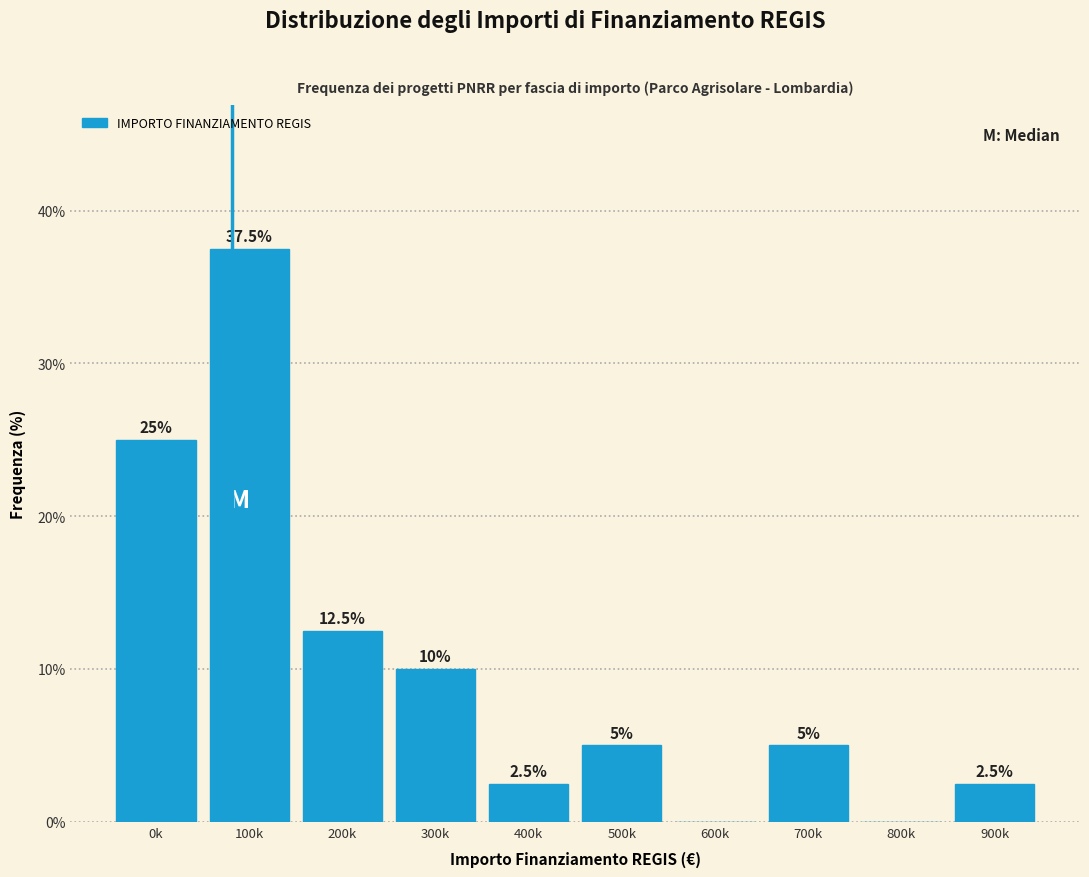

Reading left to right, list all the values displayed in this chart.

0k=25.0	100k=37.5	200k=12.5	300k=10.0	400k=2.5	500k=5.0	600k=0.0	700k=5.0	800k=0.0	900k=2.5